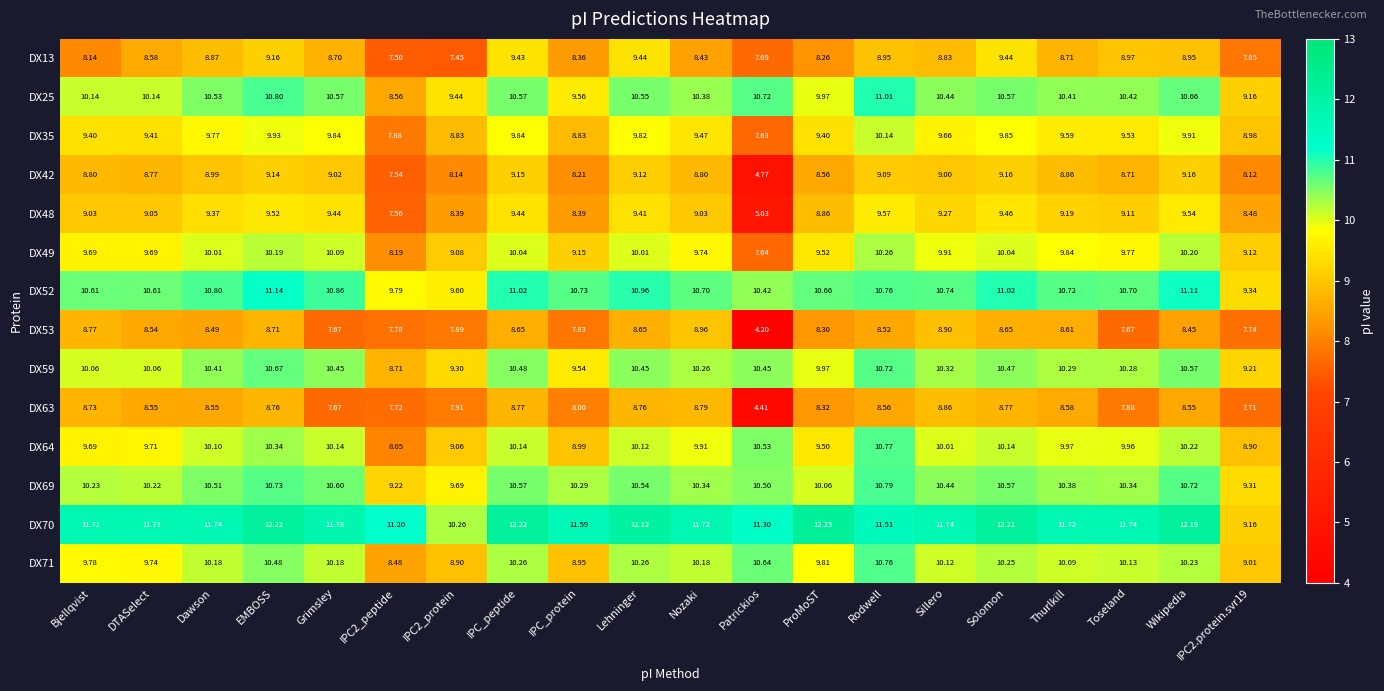

Which category has the highest value in the DX70 series?

ProMoST